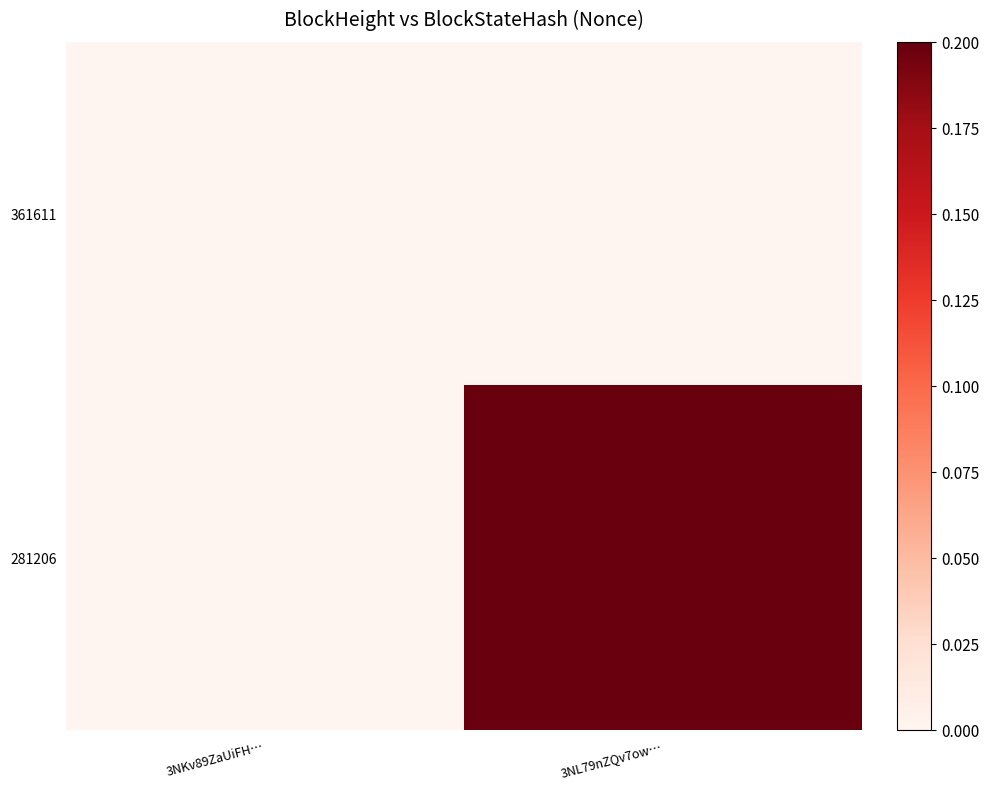

Between 3NL79nZQv7ow… and 3NKv89ZaUiFH…, which is larger?

3NL79nZQv7ow…